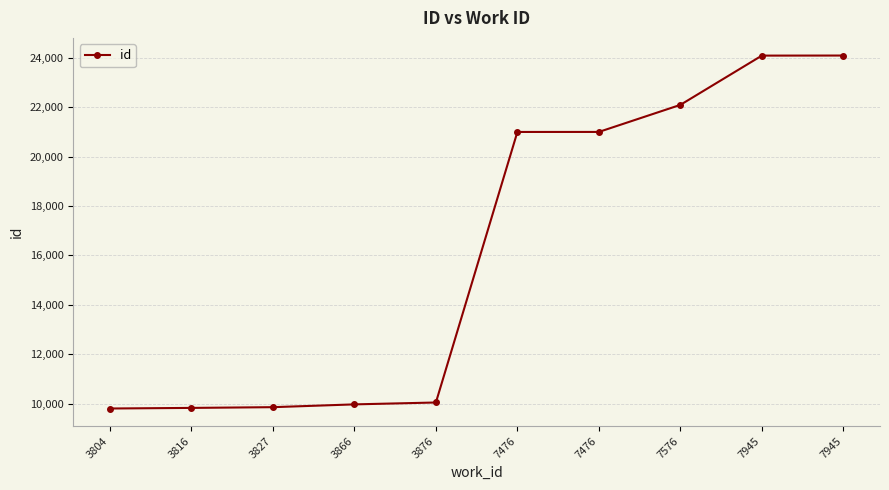

What value does the data have at 3866, to the nearest 50?

9950